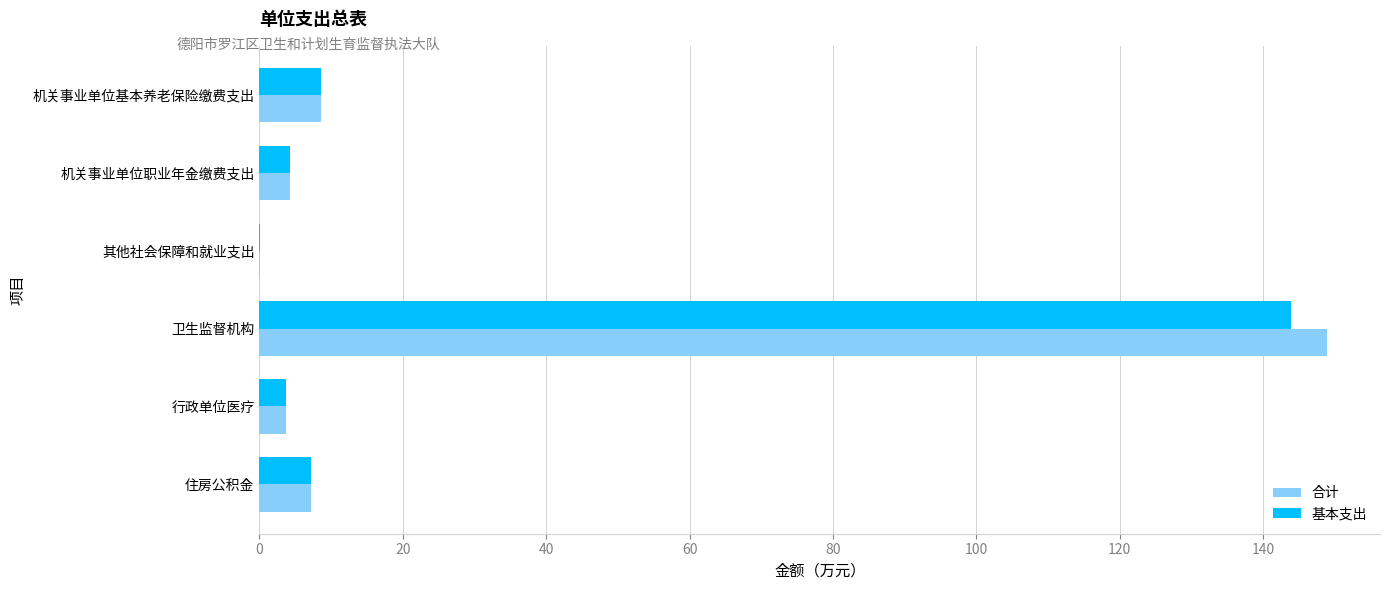

What is the approximate value of 合计 at 机关事业单位基本养老保险缴费支出?

8.6